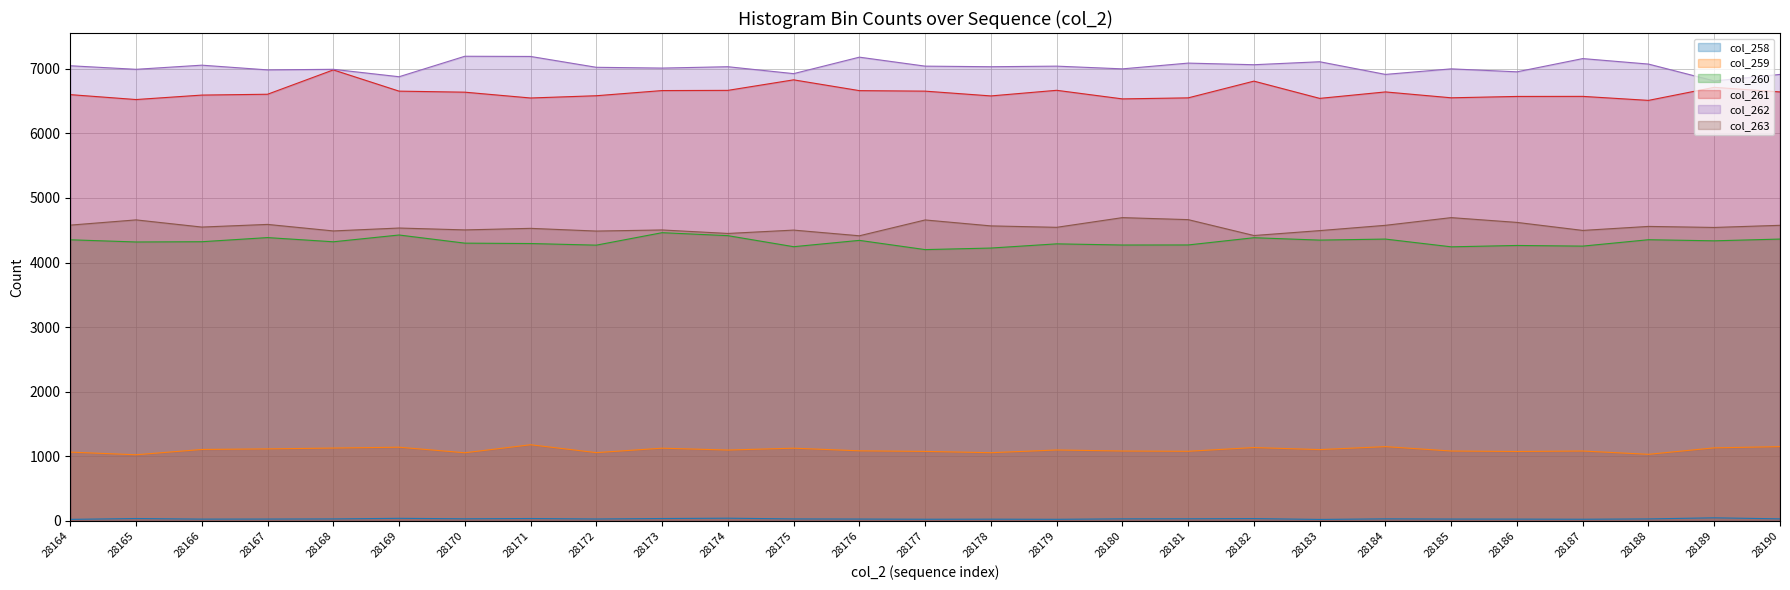

What is the difference between the highest and lowest values at 28169?

6836